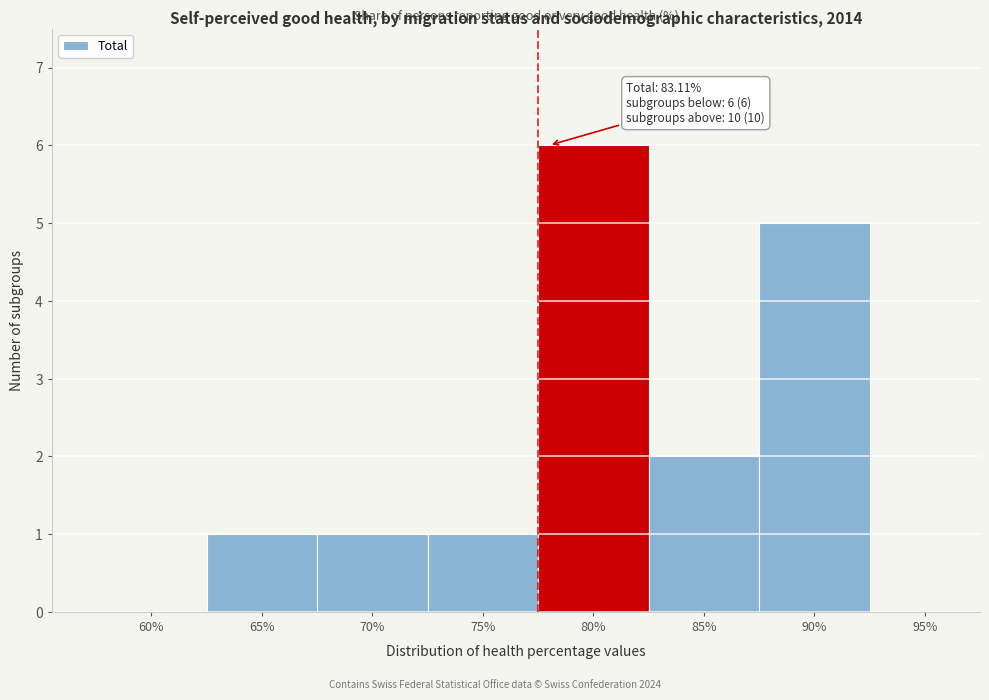

Reading right to left, list all the values displayed in this chart.

95%=0	90%=5	85%=2	80%=6	75%=1	70%=1	65%=1	60%=0